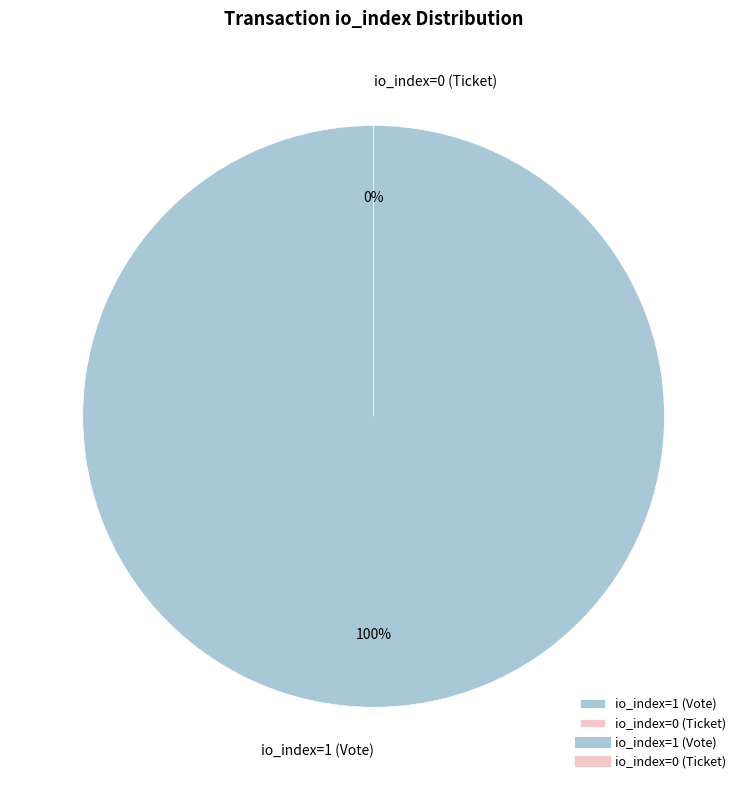

How many segments does this pie chart have?

2